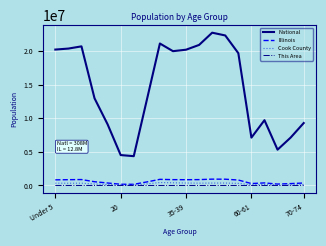

Which series has the largest range (max minus min)?

National